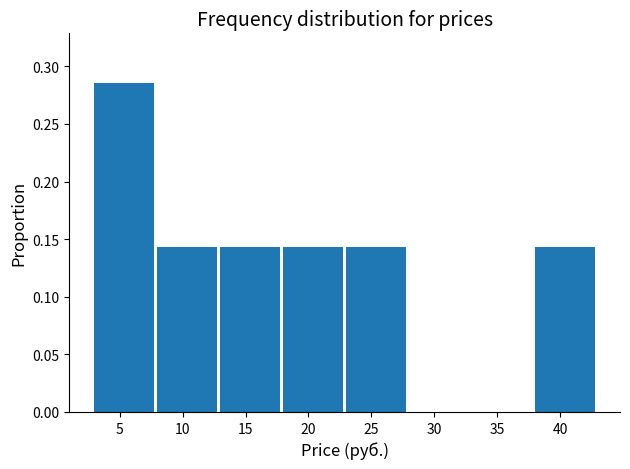

How tall is the bar that spans 23 to 28 on the x-axis? The values are not printed on the chart, so give them approximately, as read against the axis.

0.145